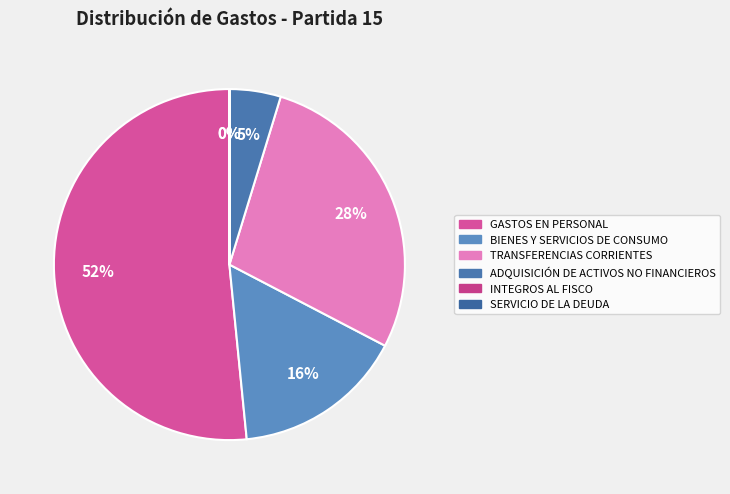

To the nearest percent, what percentage of the pie is TRANSFERENCIAS CORRIENTES?

28%